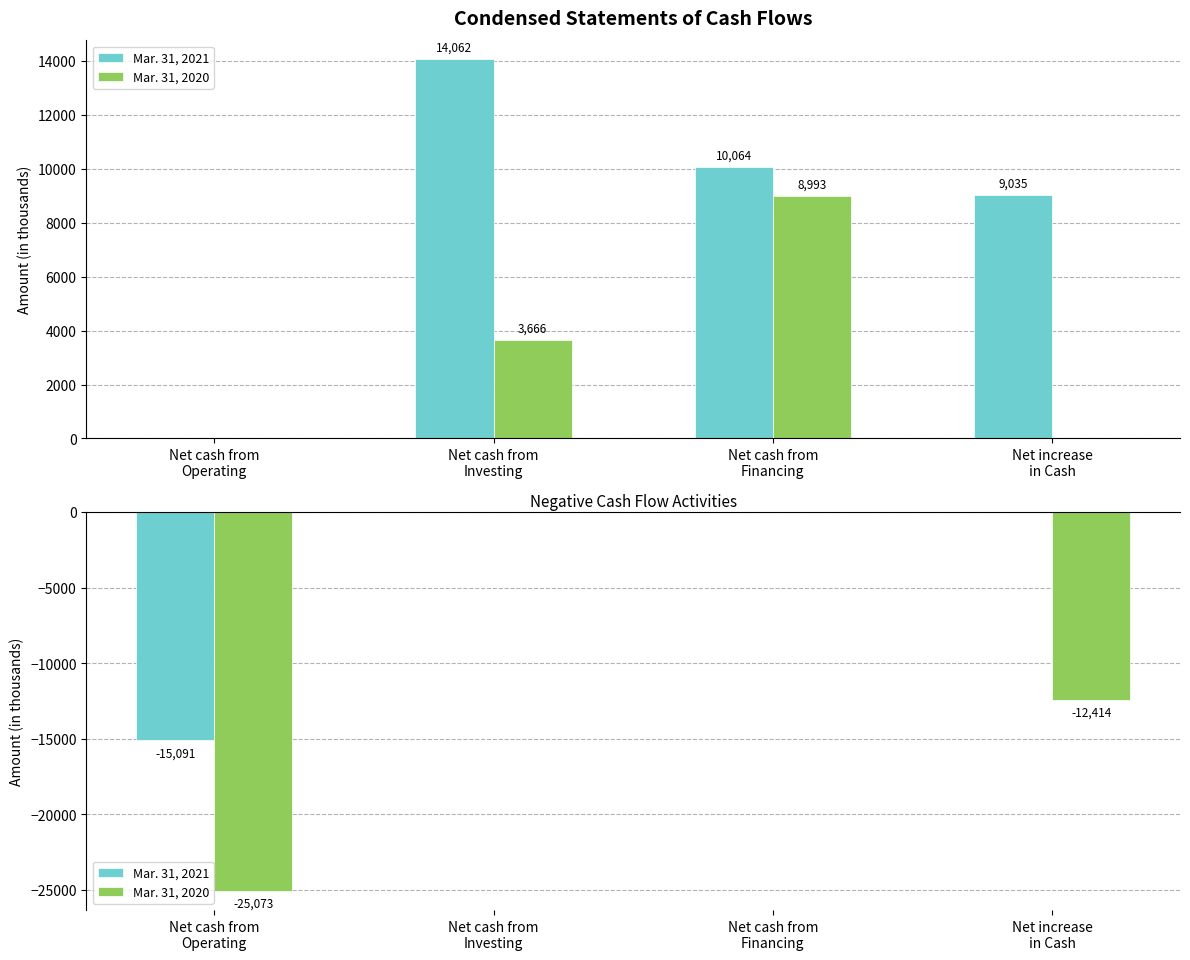

At which label is Mar. 31, 2020 closest to -12536?

Net increase
in Cash